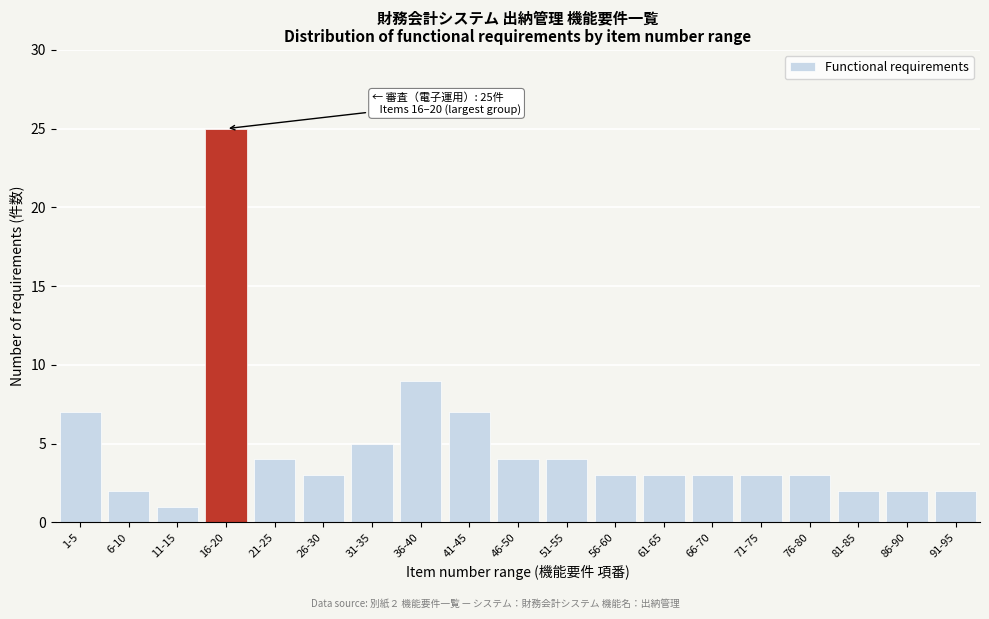

Reading left to right, extract all data points from this chart.

7	2	1	25	4	3	5	9	7	4	4	3	3	3	3	3	2	2	2